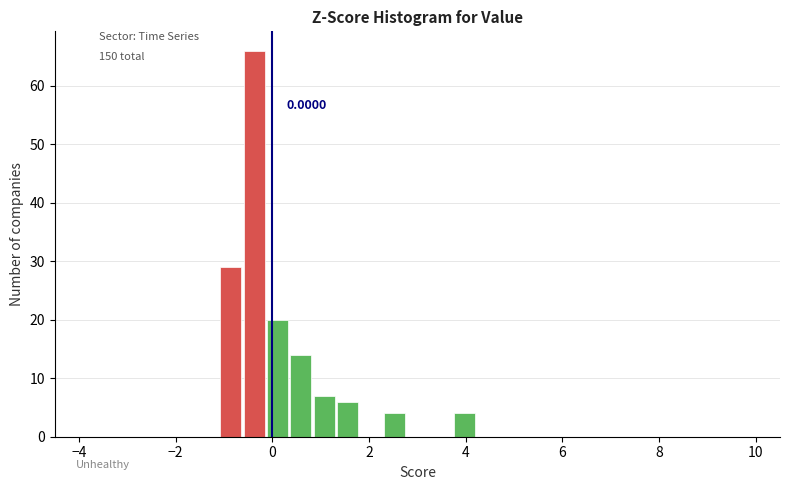

Read against the x-axis, roughly where is the centre of the tallest bar?

-0.4